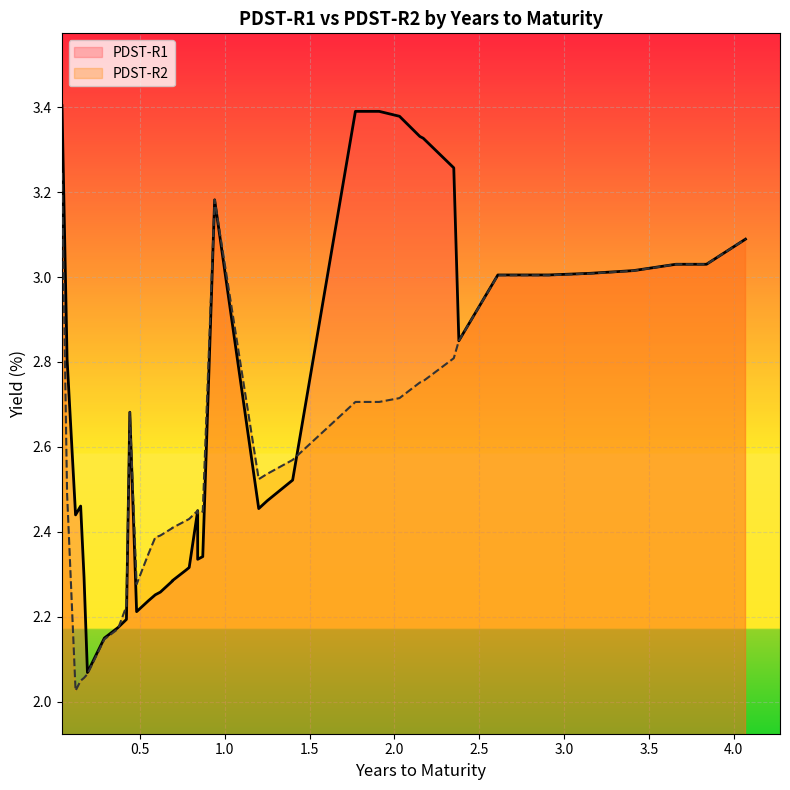

The PDST-R1 series shows 3.6 at 1.2. True or false?

False